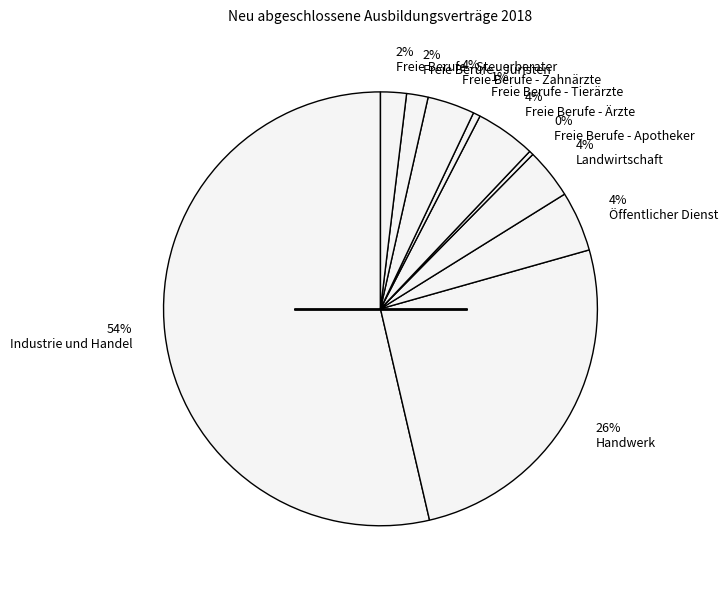

How many slices are in this pie chart?

10